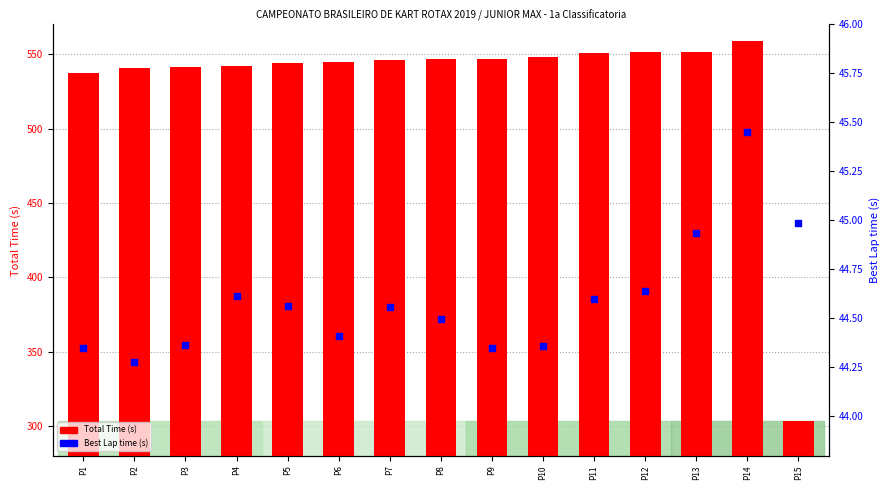

At which category is the sum across all series the highest?

P14